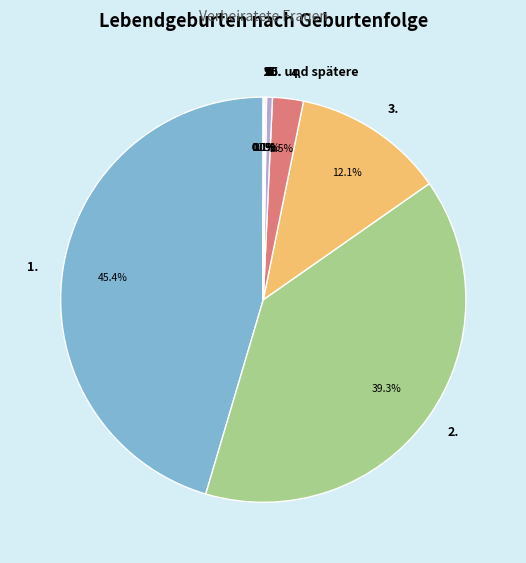

What is the total percentage of 3. and 5.?

12.6%